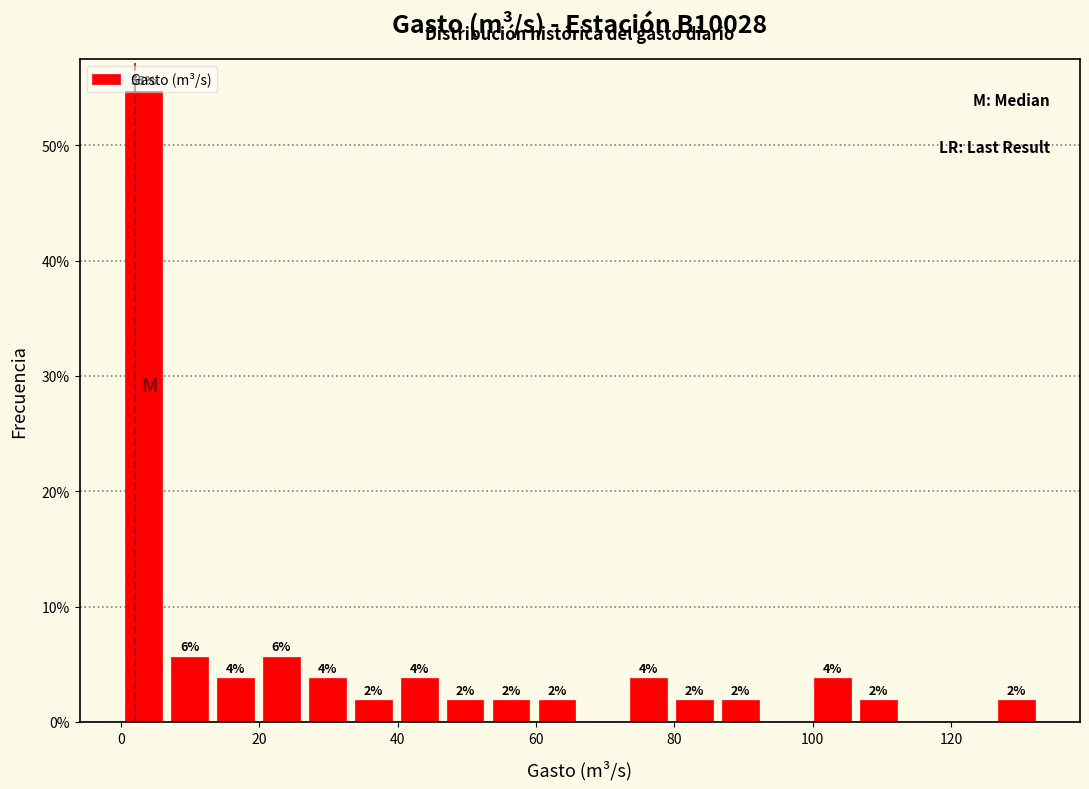

Around what value on the x-axis is the tallest bar? Give the approximate position of its centre, as read against the axis.

4